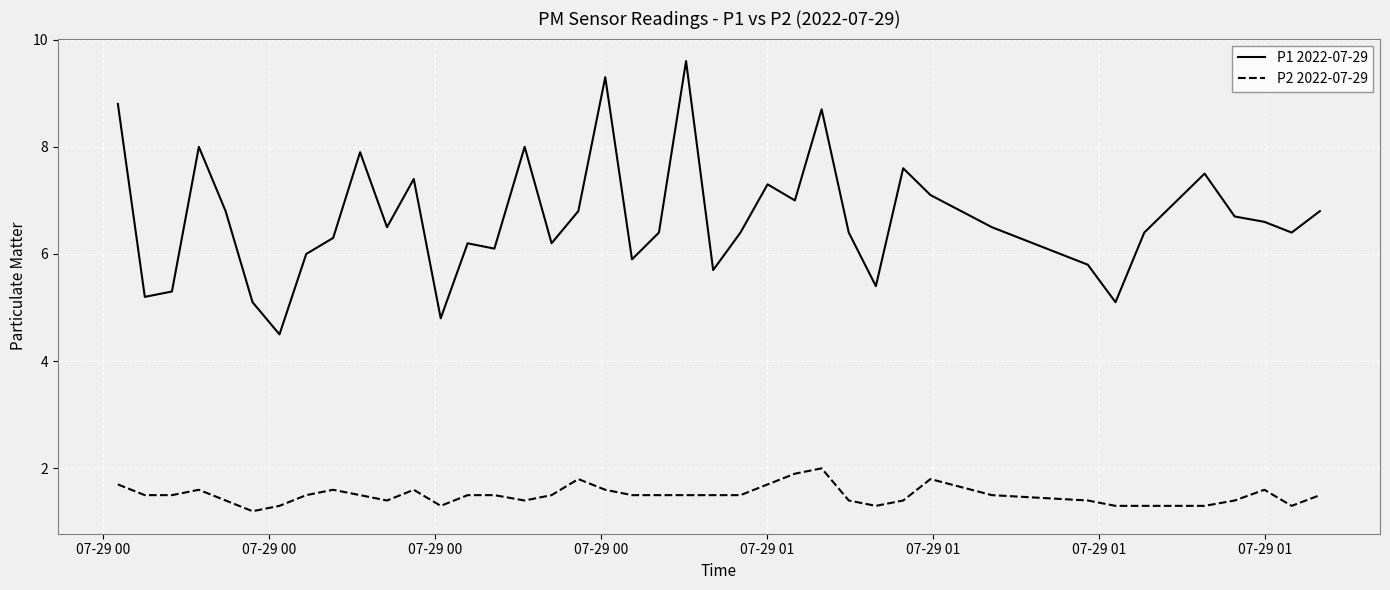

How many lines are shown in the chart?

2